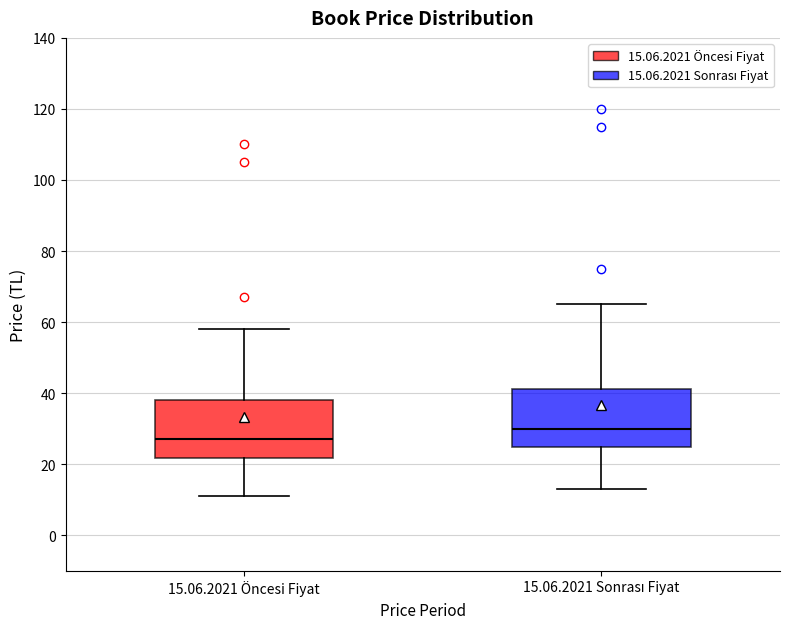

Where does the upper whisker of the box for 15.06.2021 Sonrası Fiyat end on the y-axis? The values are not printed on the chart, so give them approximately, as read against the axis.

66